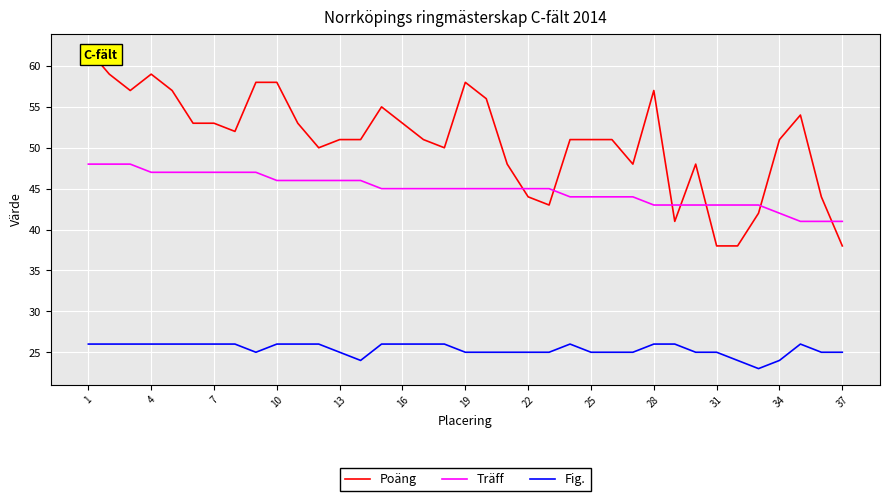

True or false: Träff has more than 2 interior local peaks.

False